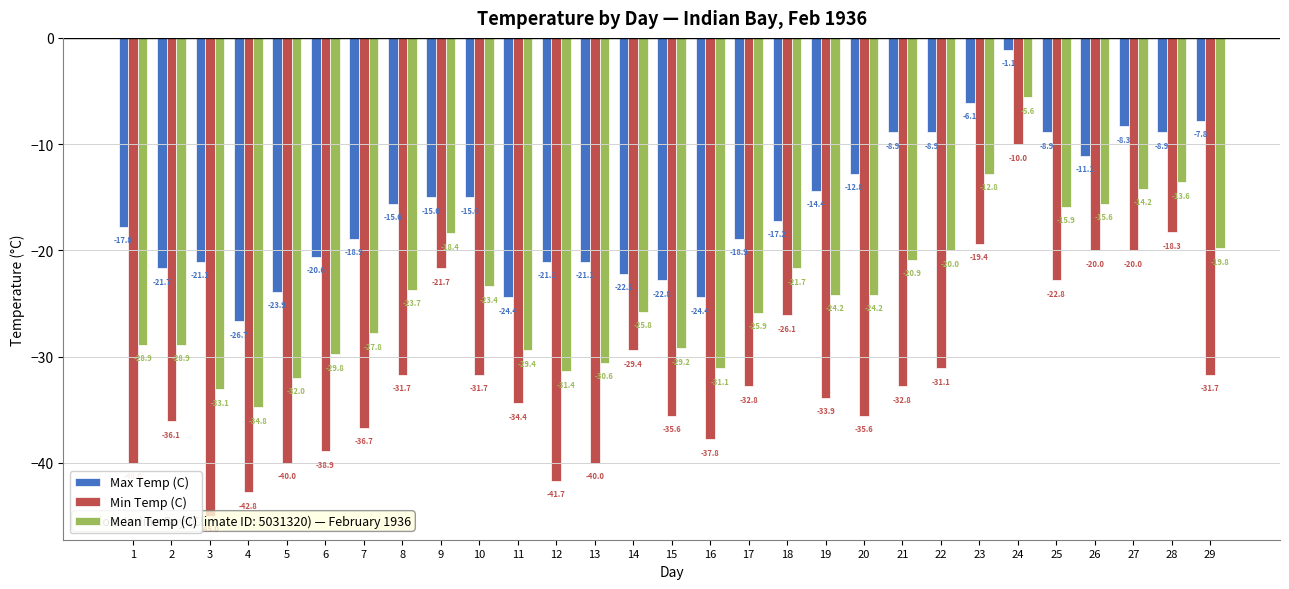

The Max Temp (C) series shows -14.2 at 14. True or false?

False